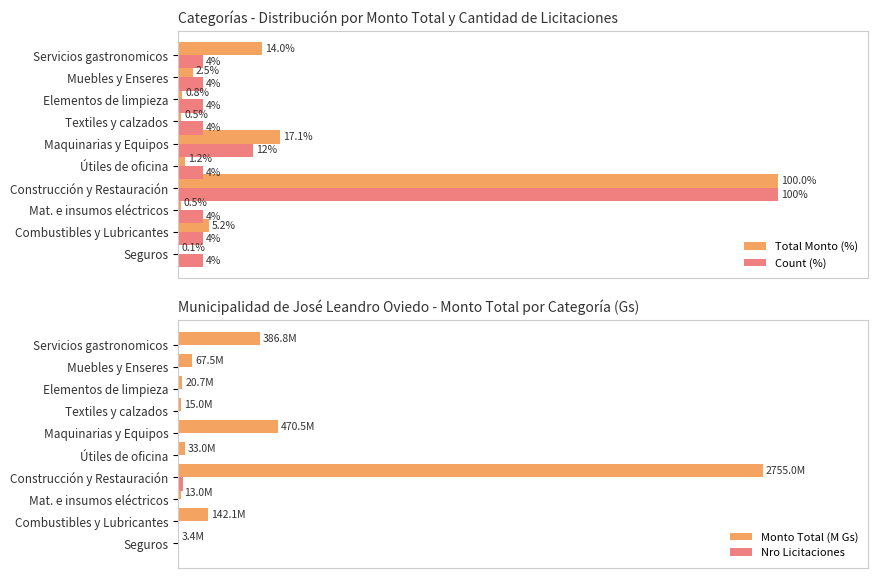

What is the sum of all Nro Licitaciones values?

35.0